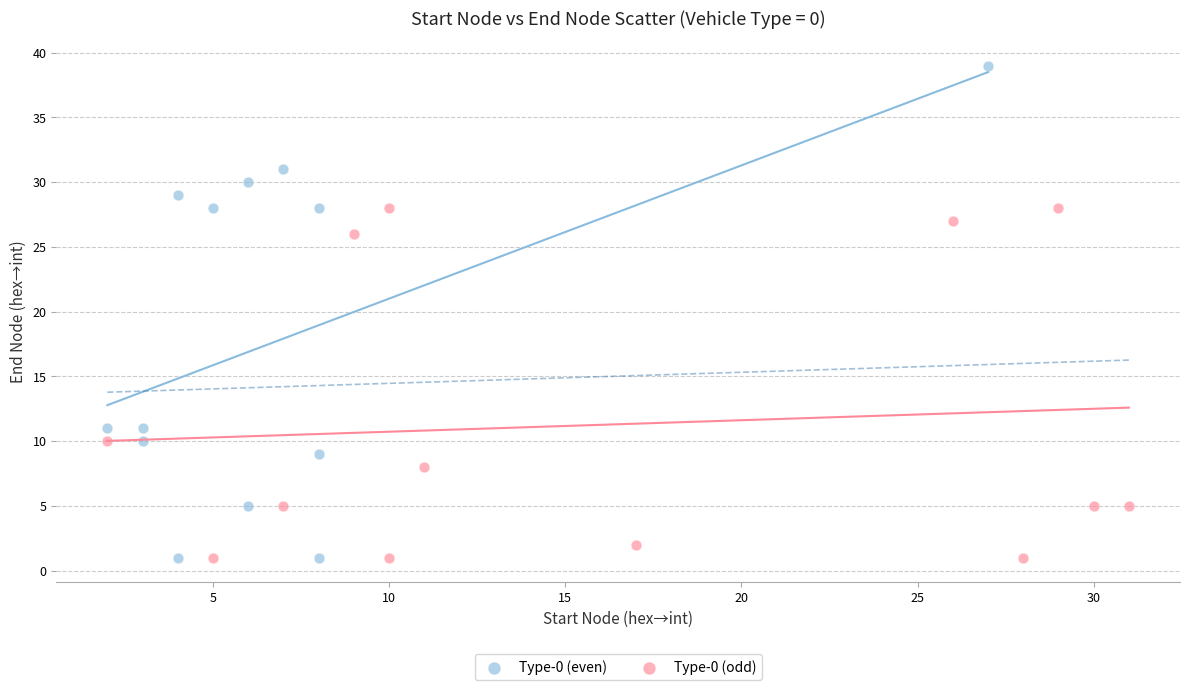

Which series contains the highest Y value?

Type-0 (even)